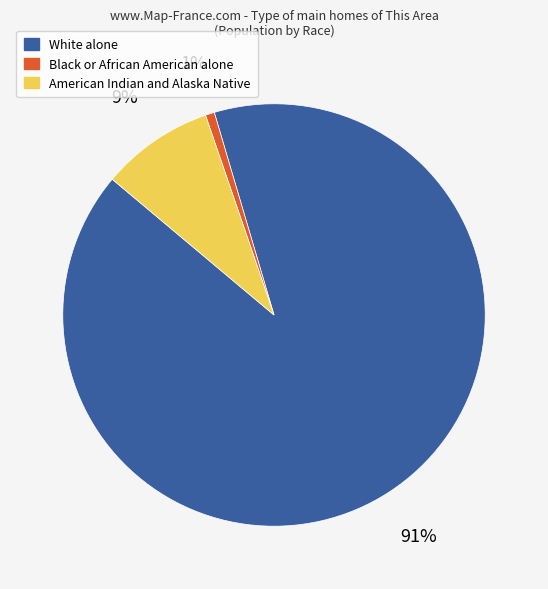

To the nearest percent, what is the combined percentage of Black or African American alone and White alone?

91%